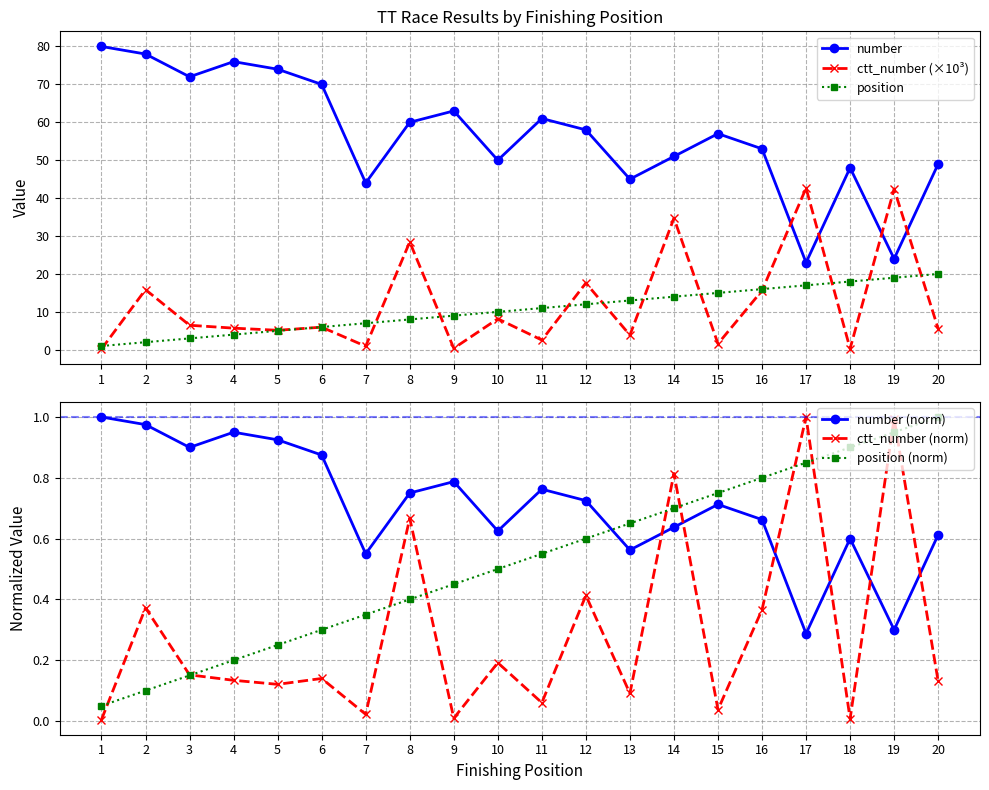

True or false: position (norm) has more than 2 points higher than both neighbors.

False